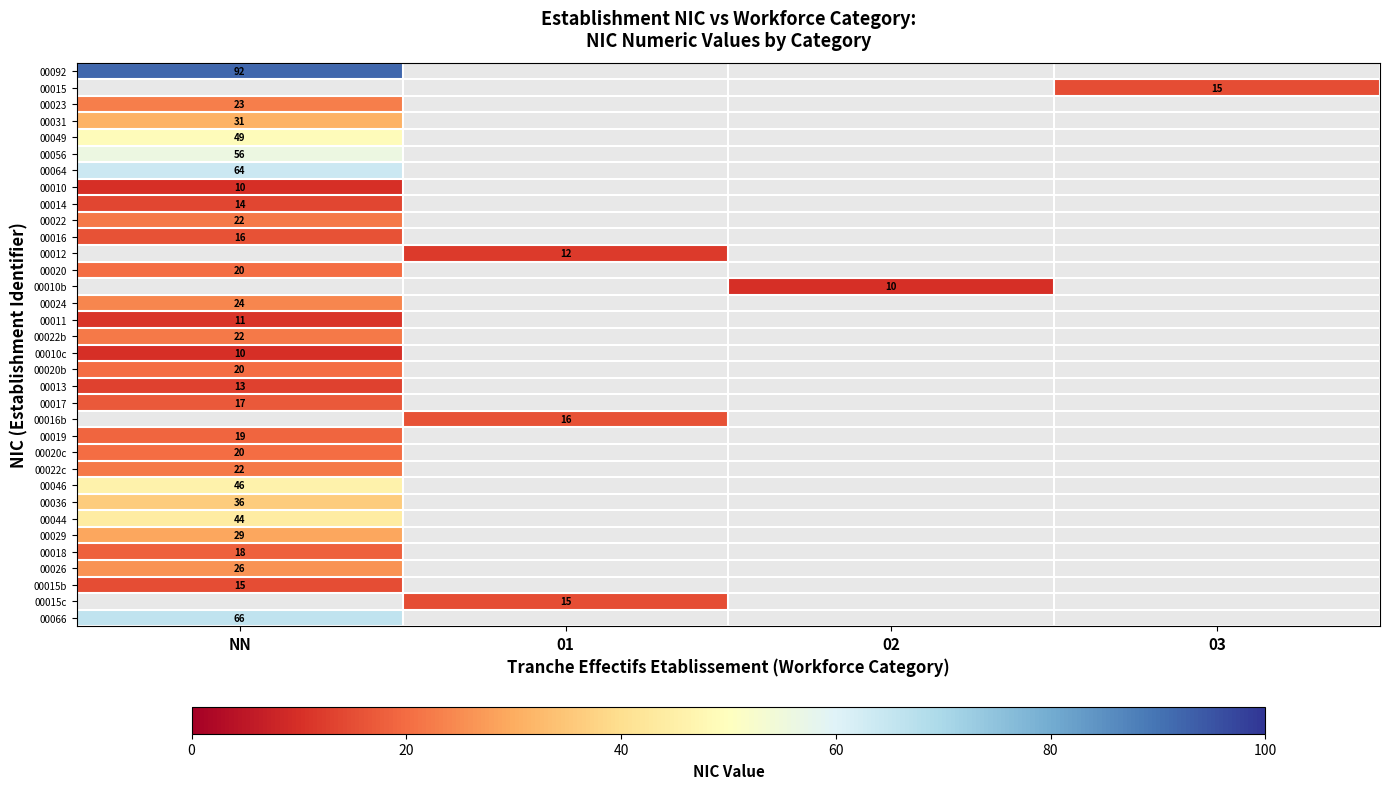

The 00020 series shows 8 at NN. True or false?

False